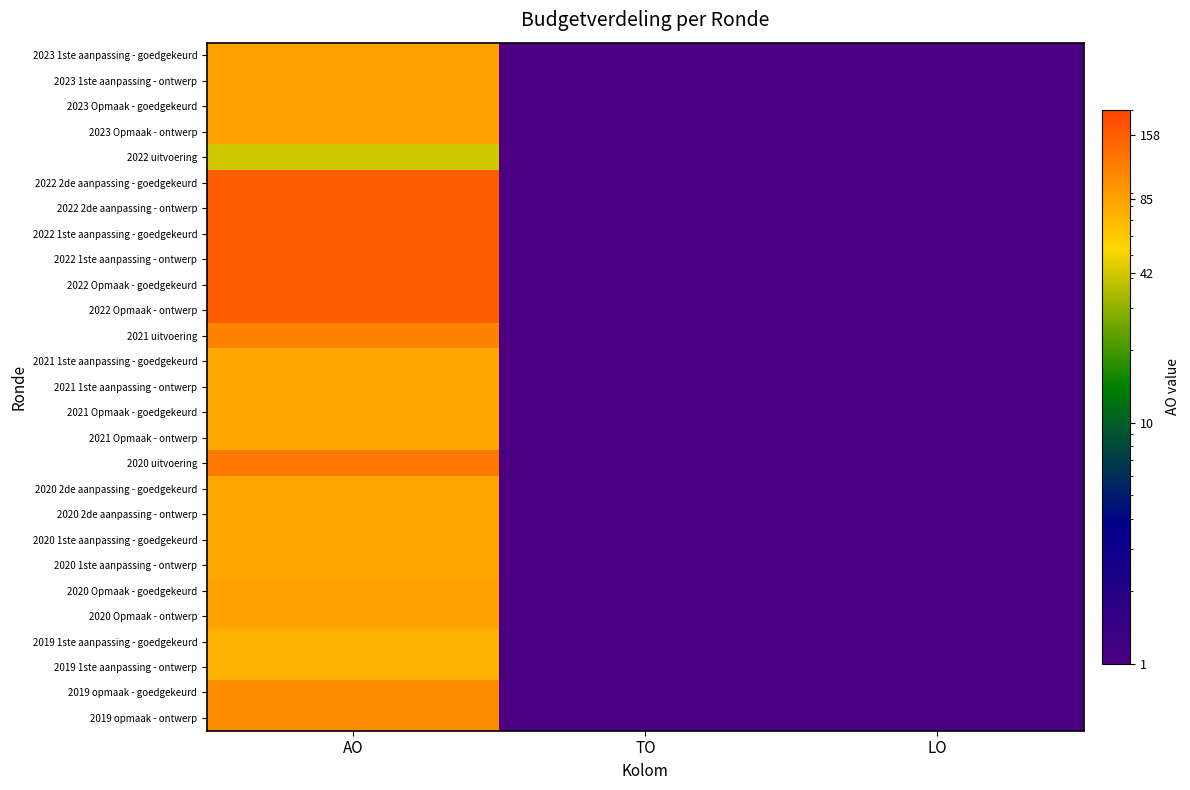

What is the minimum value shown in the chart?

0.1